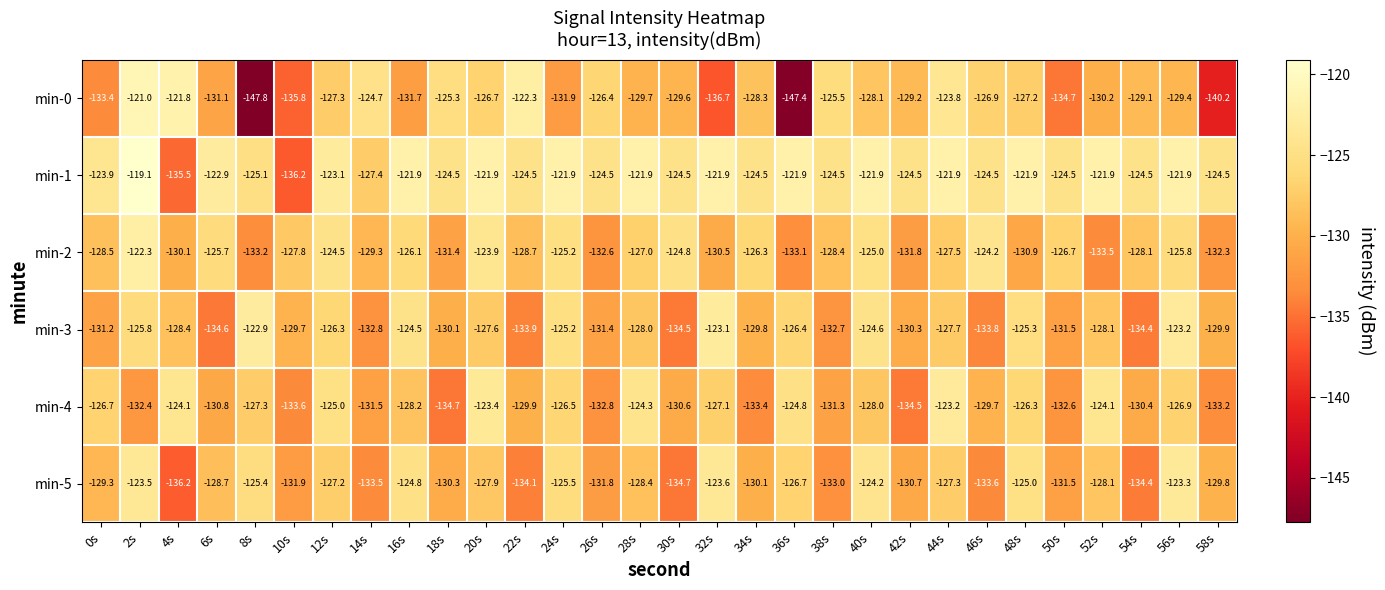

Which series changed the most between 40s and 56s?

min-3